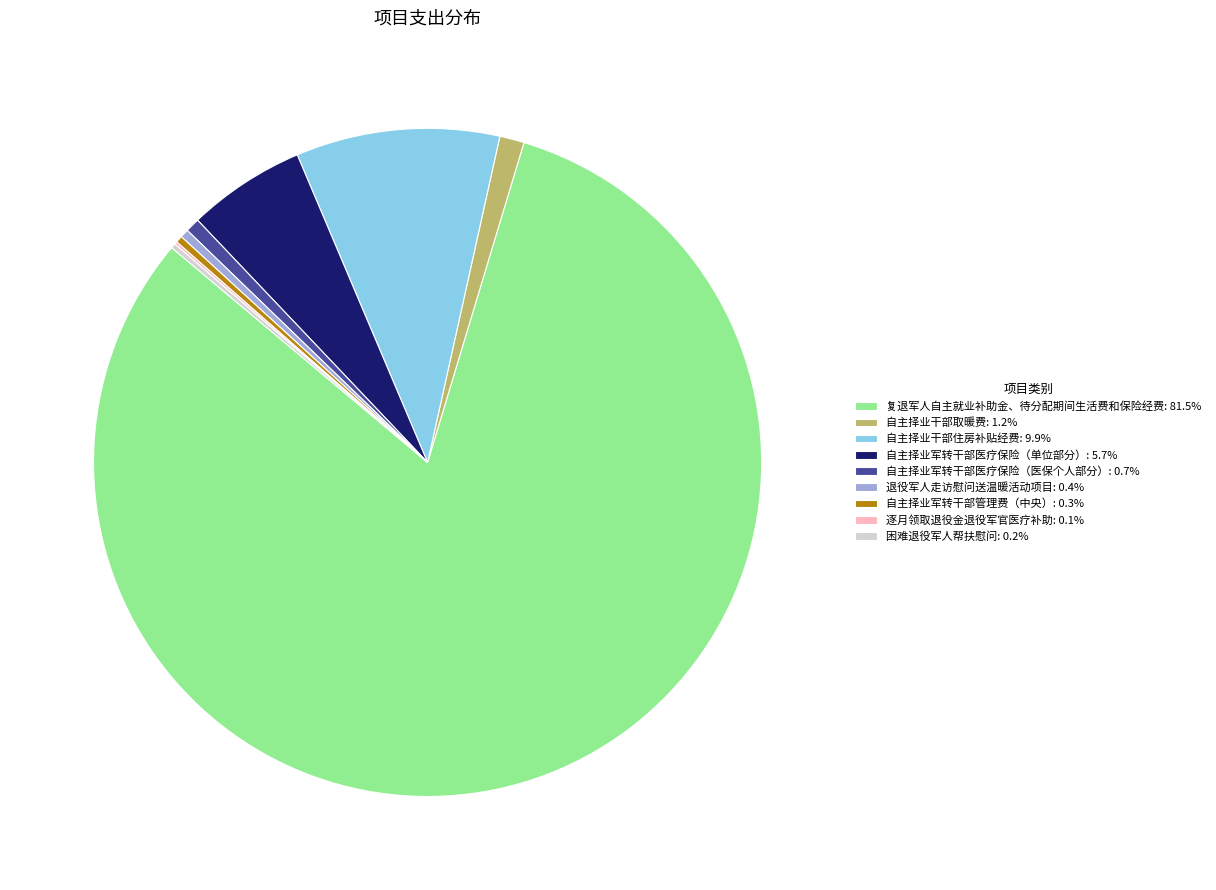

Do 自主择业军转干部医疗保险（单位部分）: 5.7% and 退役军人走访慰问送温暖活动项目: 0.4% together represent more than half of the pie?

No